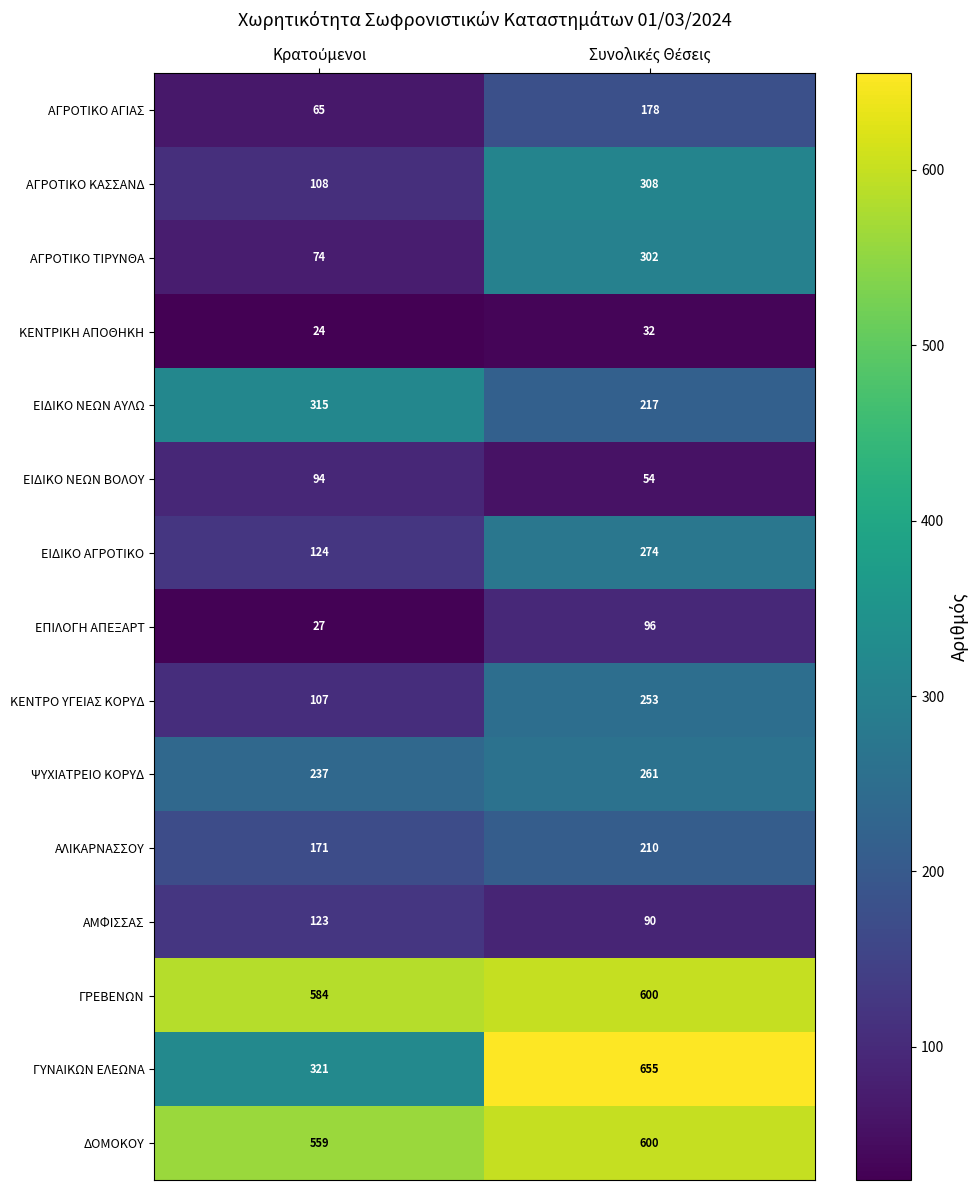

What is the average value of the ΓΡΕΒΕΝΩΝ series?

592